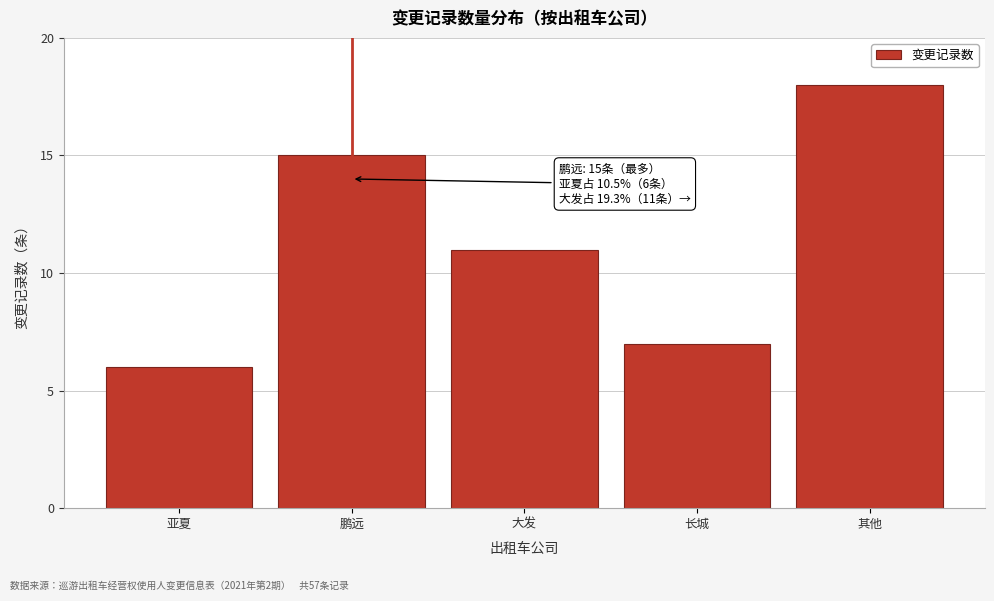

Reading right to left, transcribe all the data shown in this chart.

18	7	11	15	6